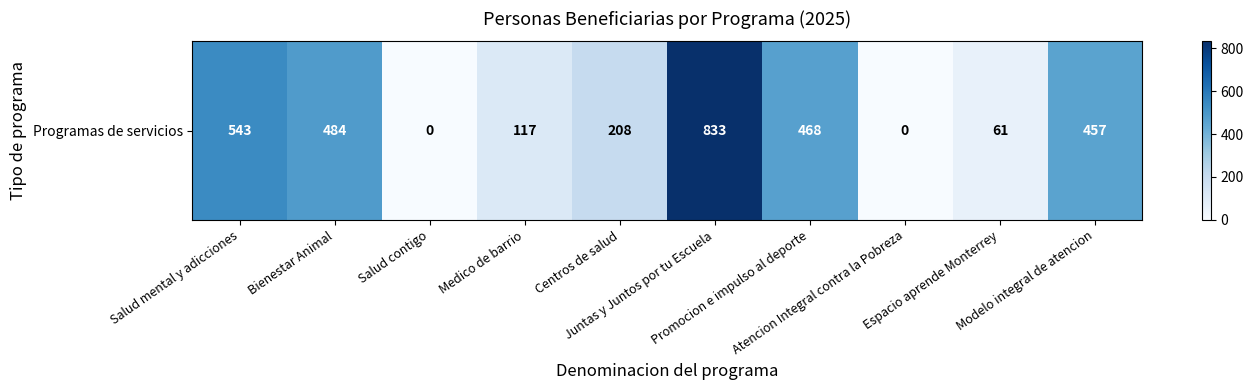

How many positive values are there?

8